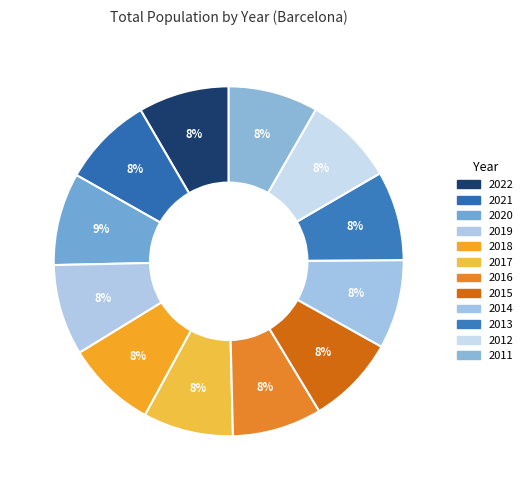

The 2022 slice represents 8% of the pie. True or false?

True